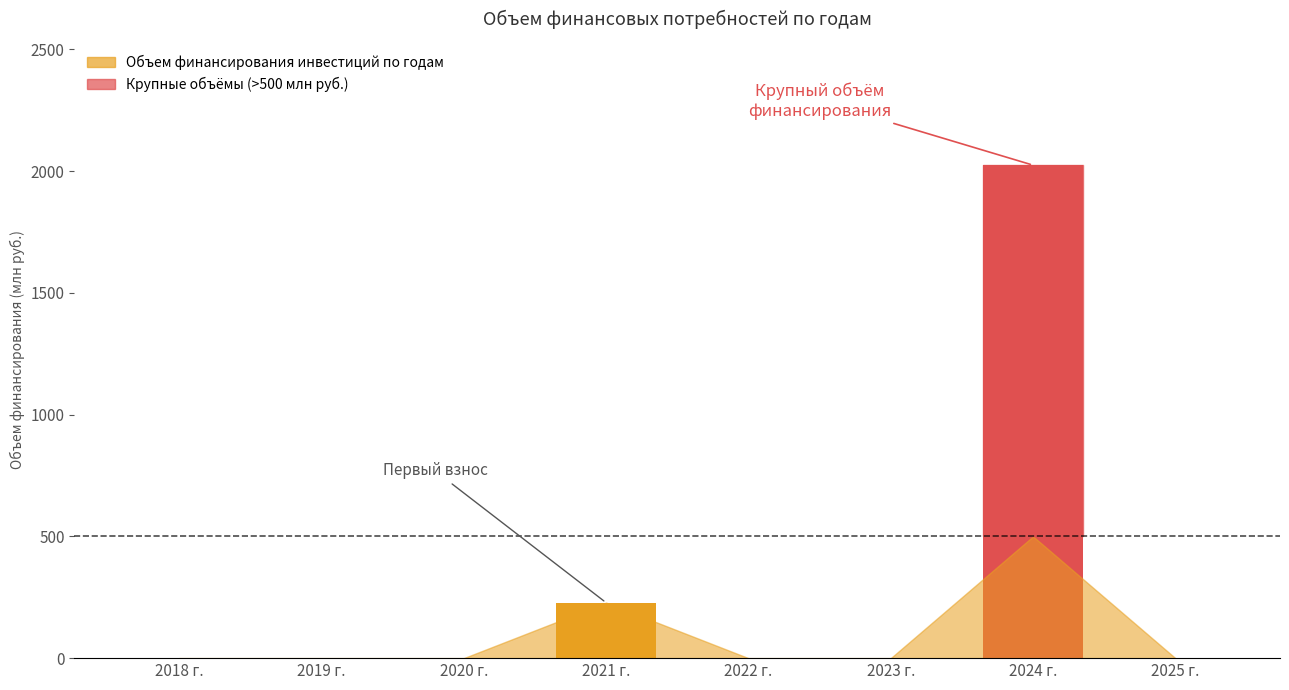

What is the average value?

281.5